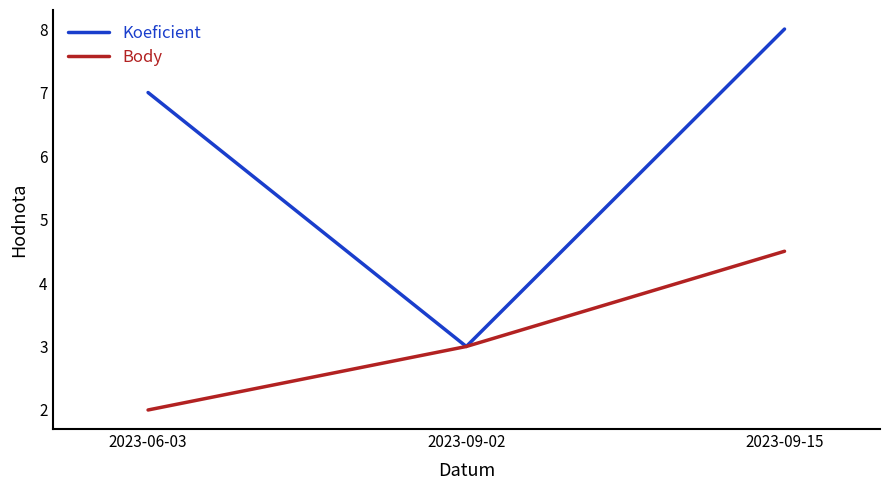

Reading right to left, transcribe all the data shown in this chart.

Koeficient: 8.0	3.0	7.0
Body: 4.5	3.0	2.0